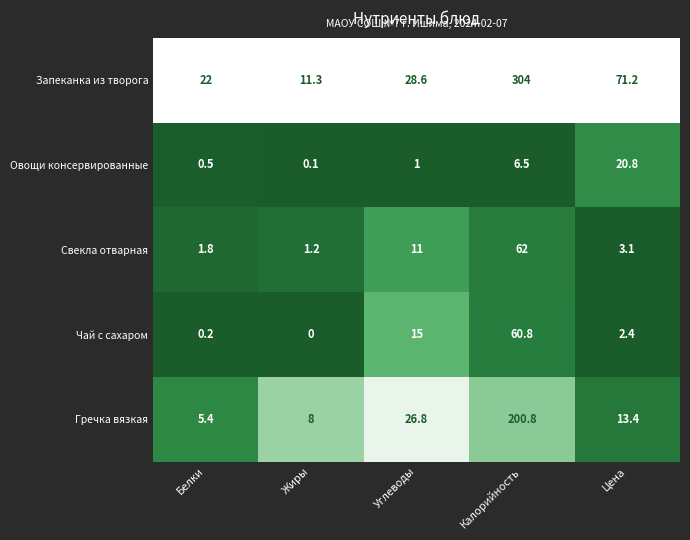

How many series are shown in this chart?

5